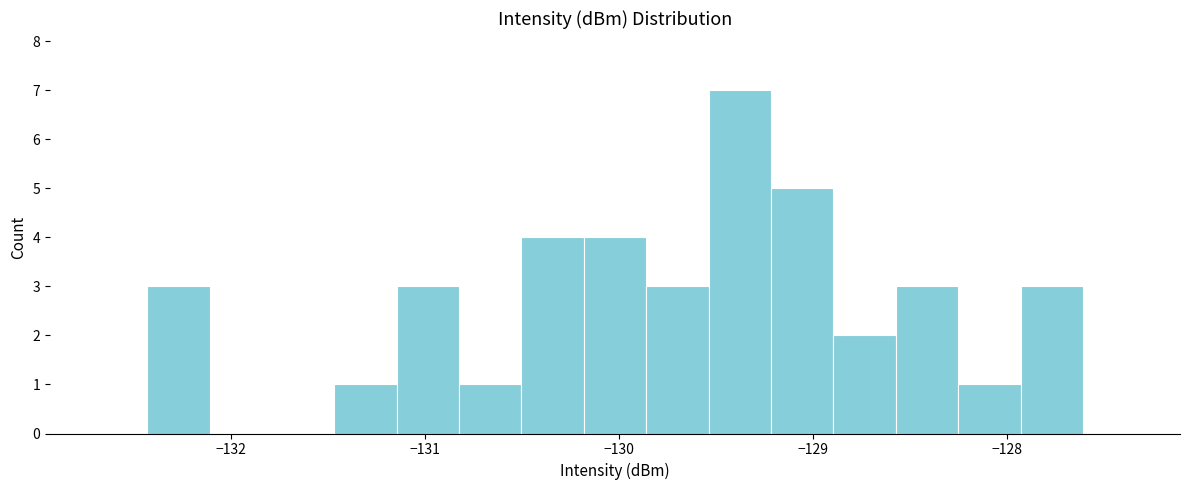

Read against the x-axis, roughly where is the centre of the tallest bar?

-129.4